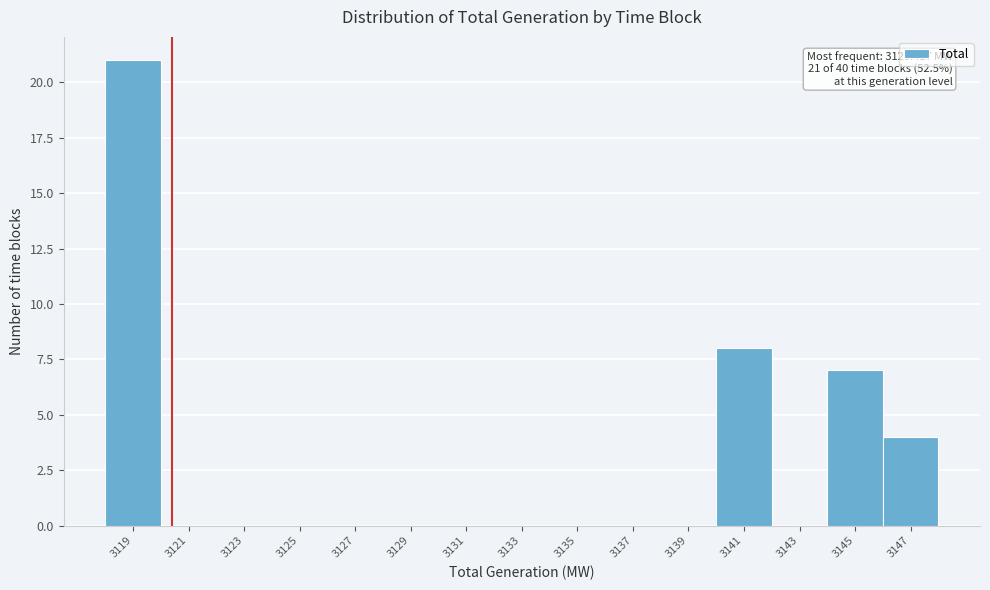

Reading right to left, transcribe all the data shown in this chart.

3147=4	3145=7	3143=0	3141=8	3139=0	3137=0	3135=0	3133=0	3131=0	3129=0	3127=0	3125=0	3123=0	3121=0	3119=21